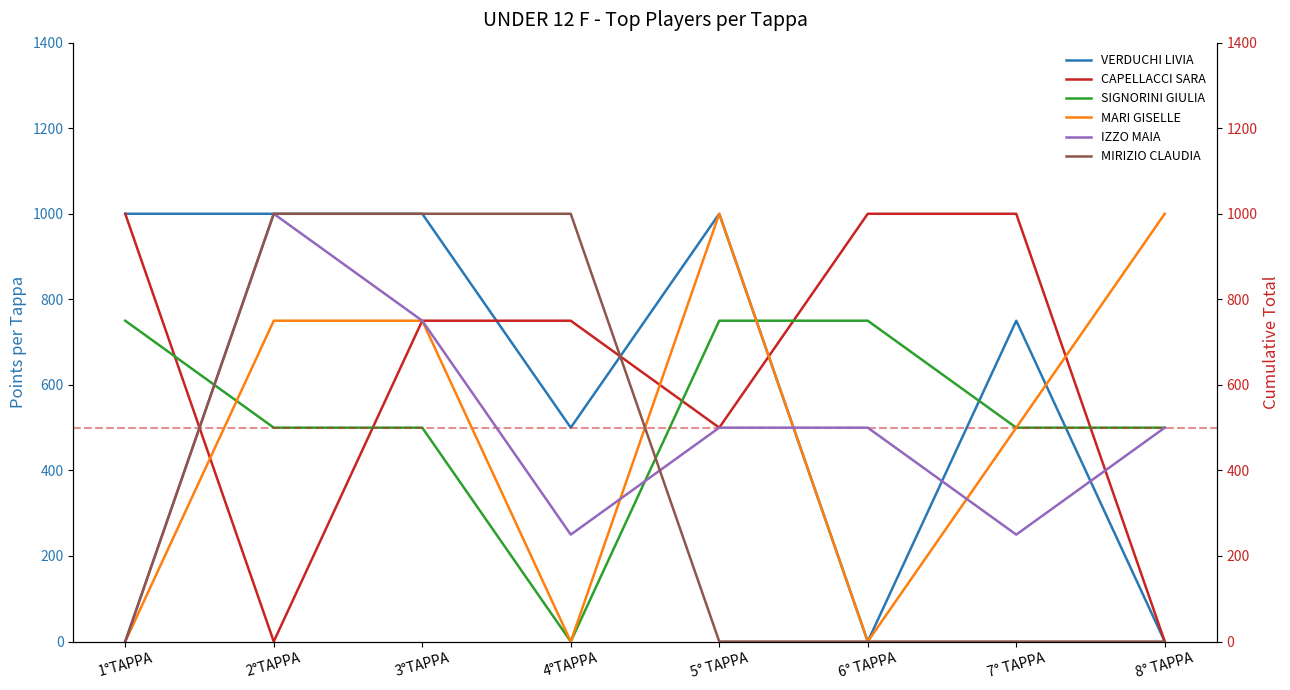

What is the label of the 4th point from the left?

4°TAPPA